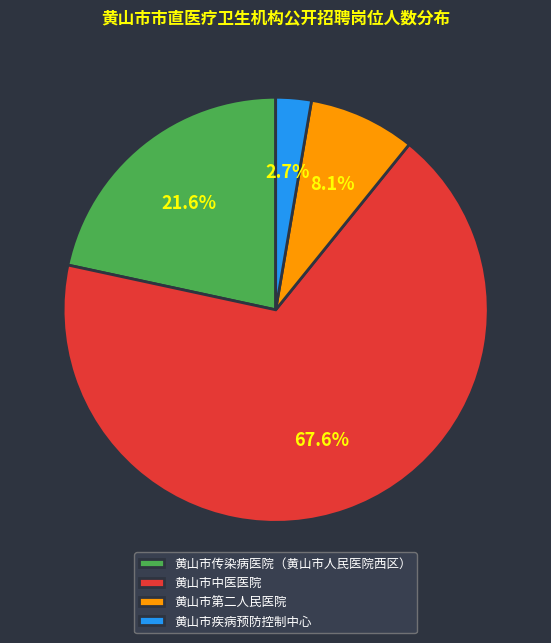

Which slice is the smallest?

黄山市疾病预防控制中心